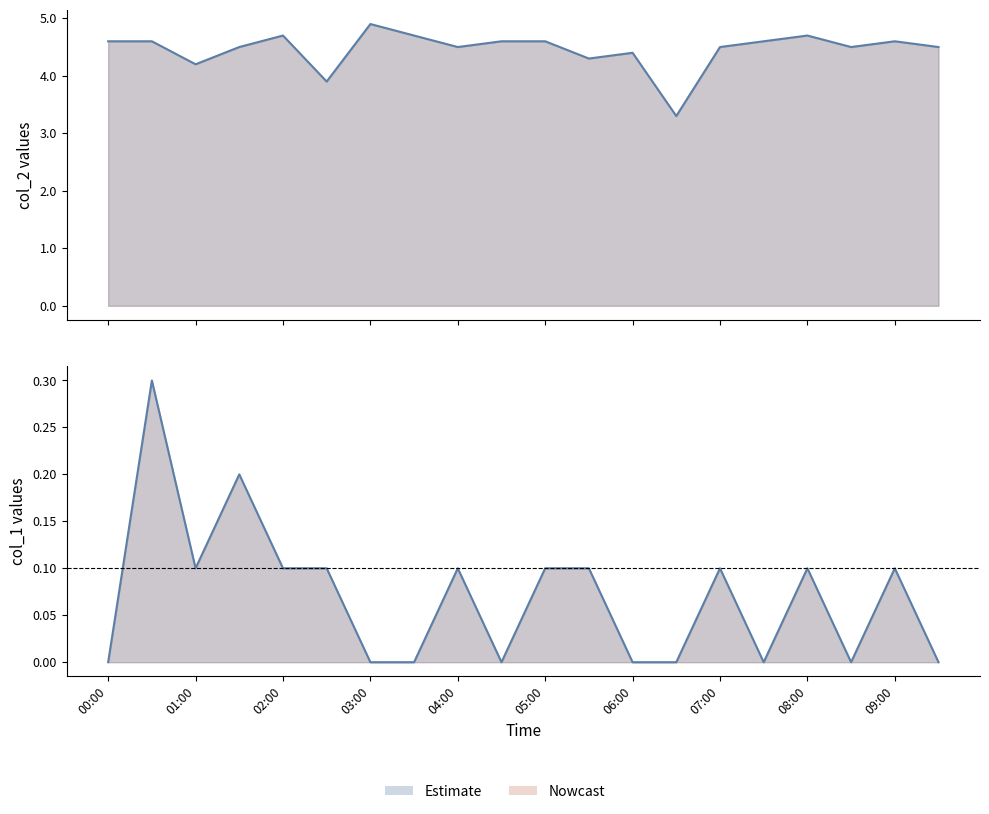

How many lines are shown in the chart?

2